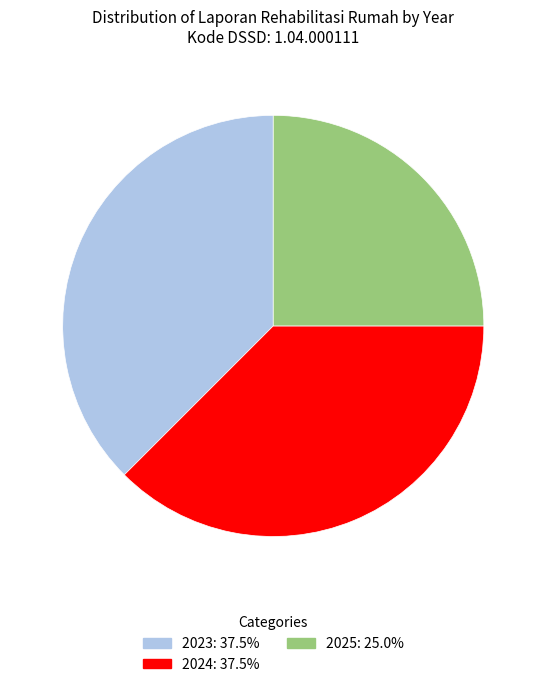

Is there a majority slice in this chart?

No